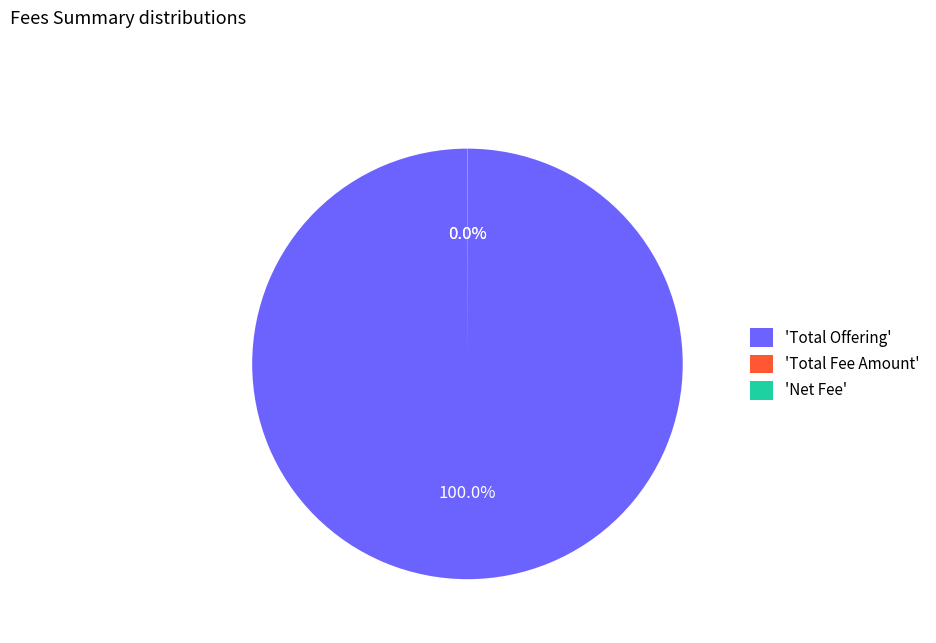

Does any single category account for the majority?

Yes